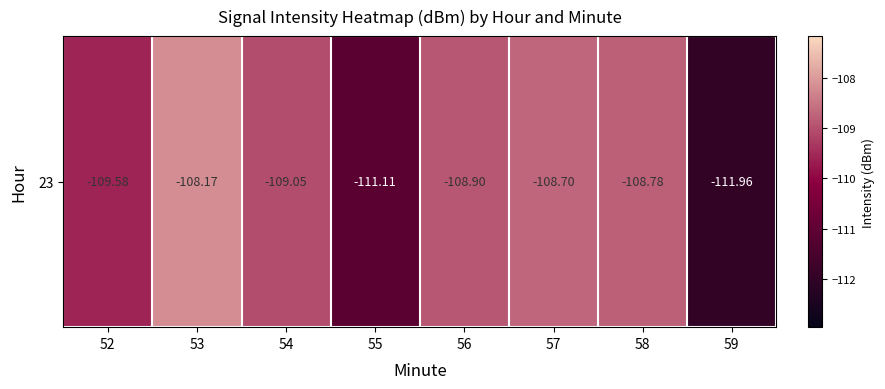

What is the greatest value displayed?

-108.2